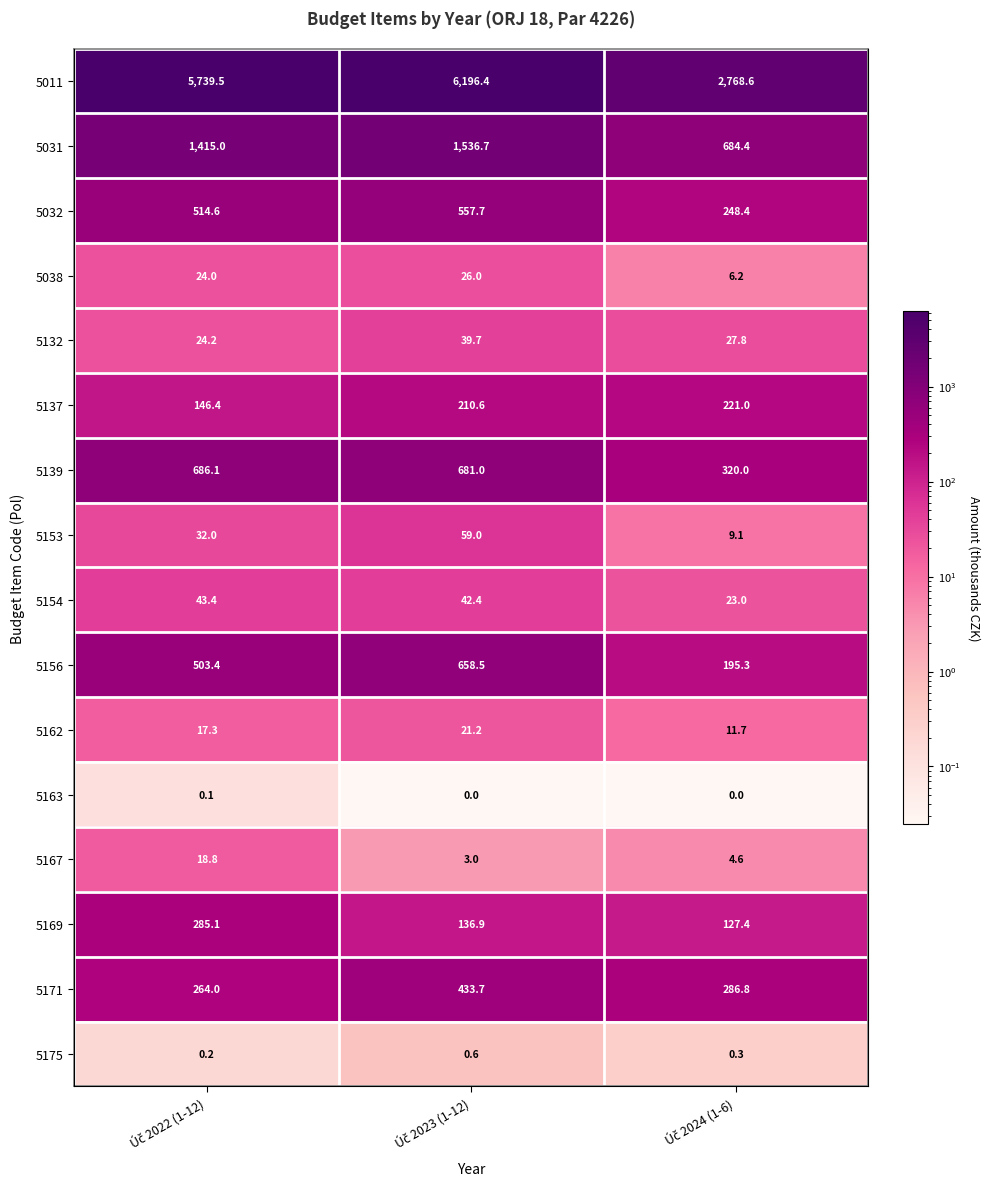

Is it true that 5153 equals 91.1 at Úč 2023 (1-12)?

False